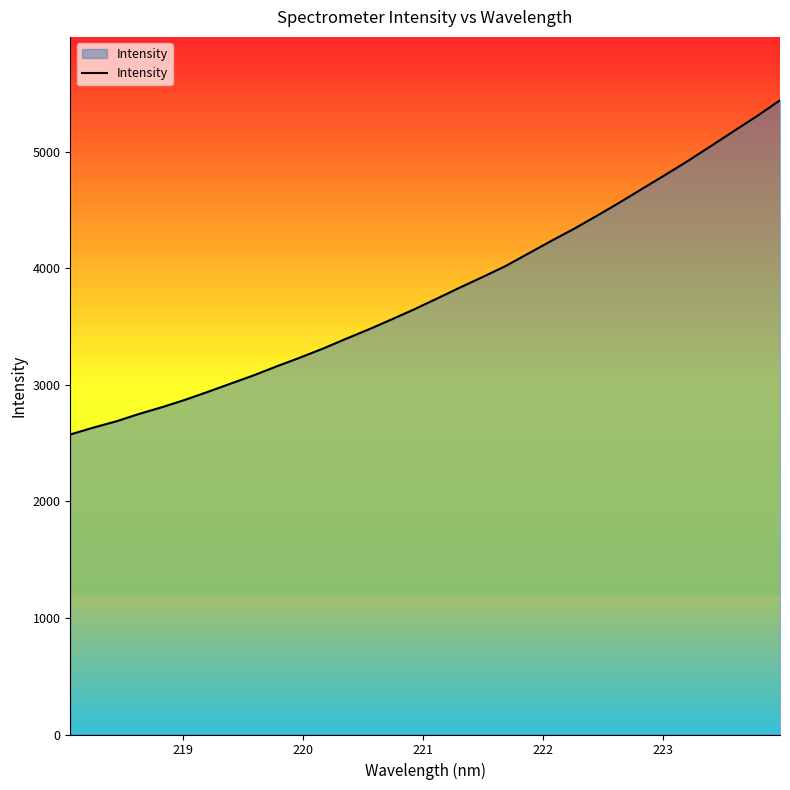

Count the number of values greater than 3738.

16